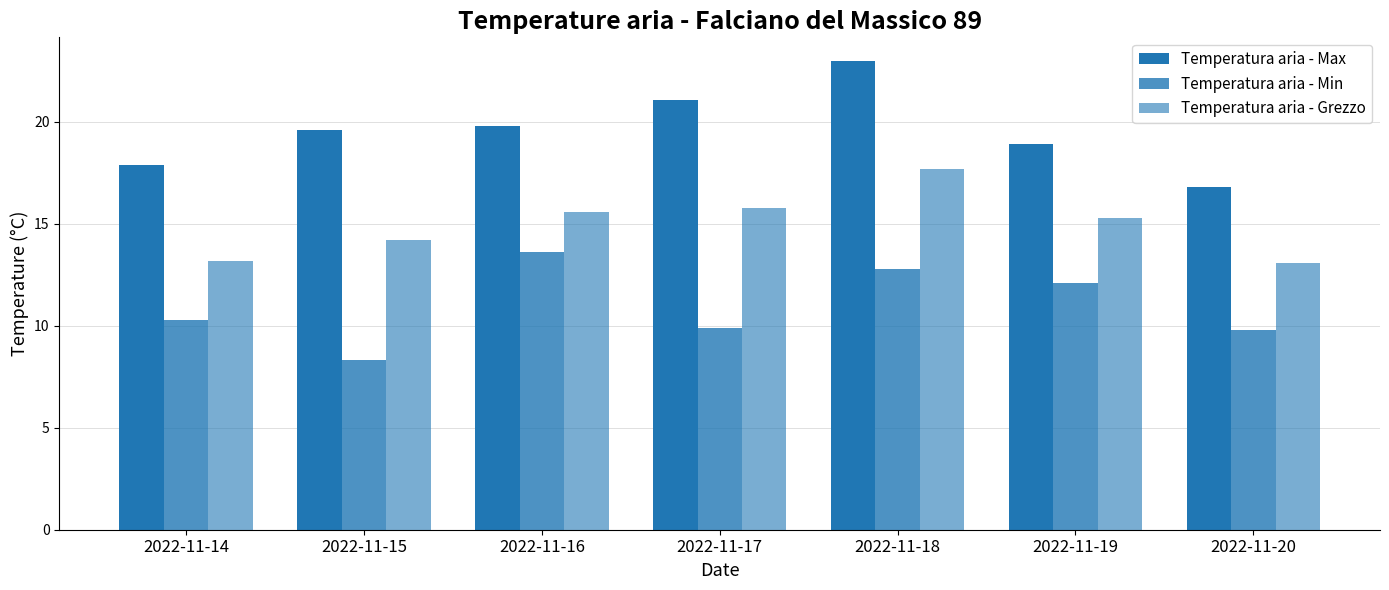

What is the difference between the maximum and minimum values in the Temperatura aria - Grezzo series?

4.6